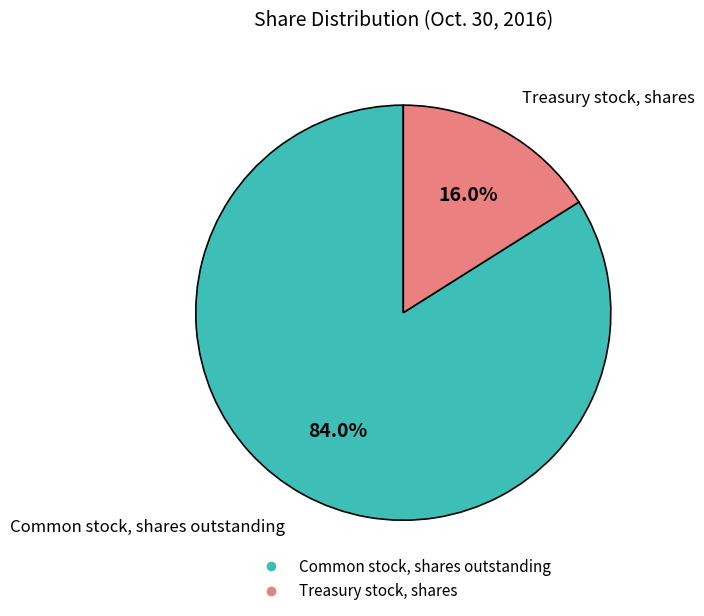

Does any single category account for the majority?

Yes